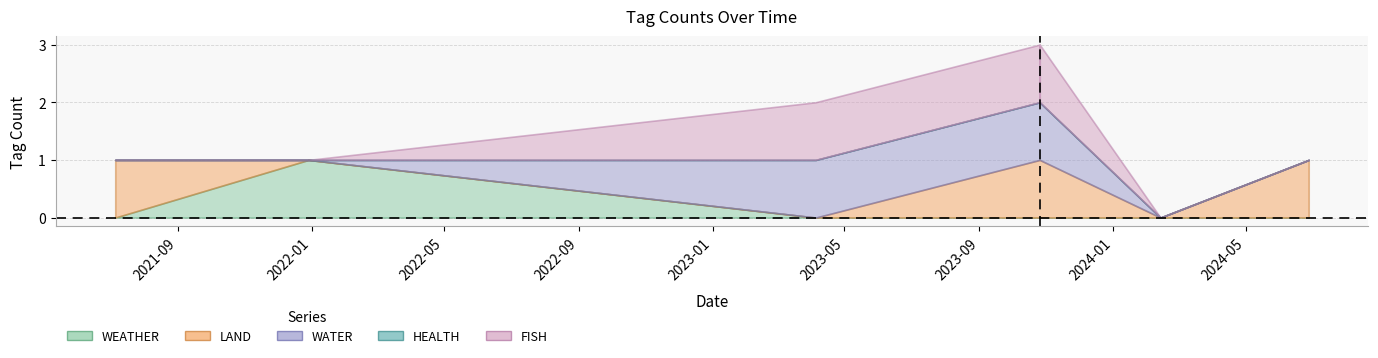

What are all the series names shown in the legend?

WEATHER, LAND, WATER, HEALTH, FISH